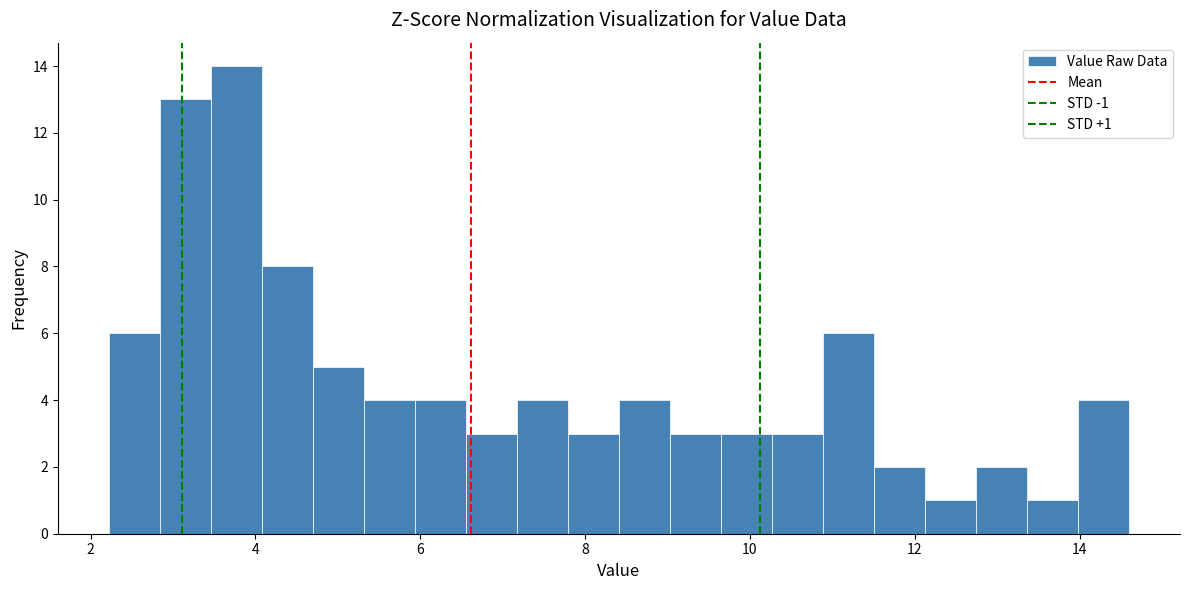

Read against the x-axis, roughly where is the centre of the tallest bar?

3.8